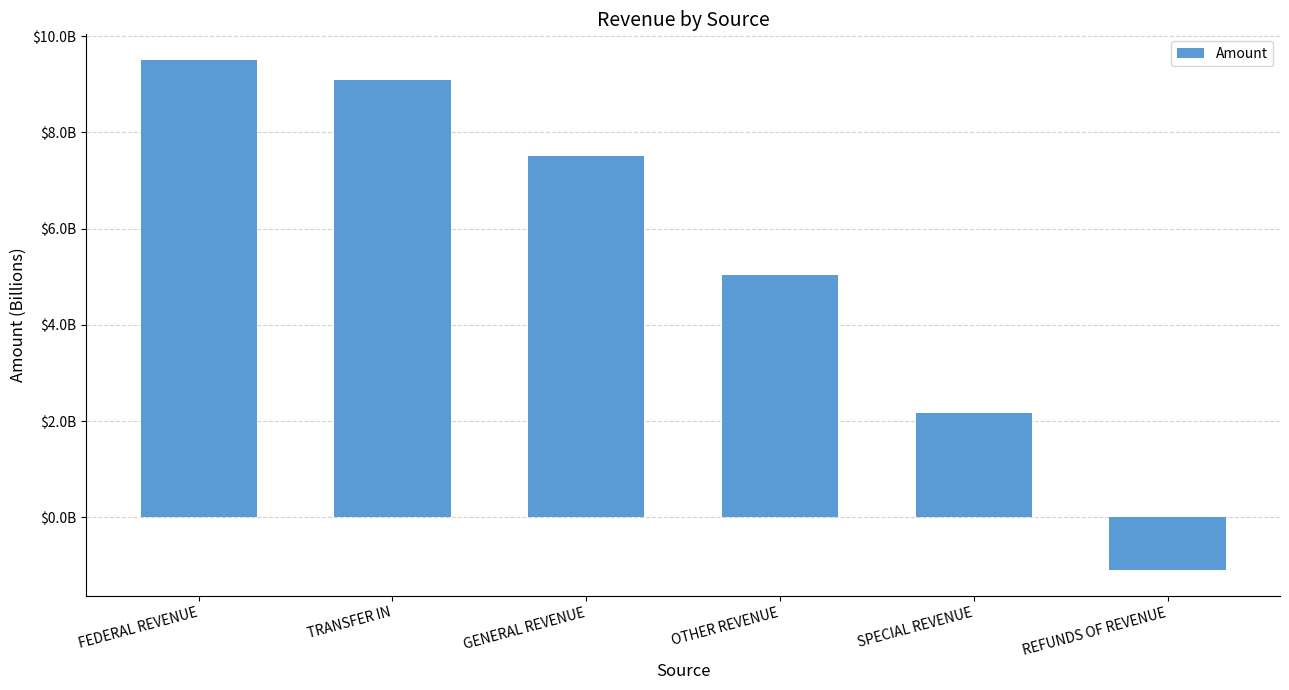

Where does the data first go above 7506502411?

FEDERAL REVENUE